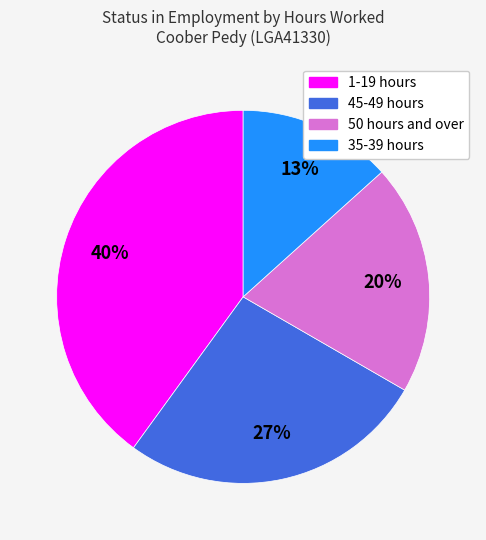

Between 45-49 hours and 1-19 hours, which is larger?

1-19 hours